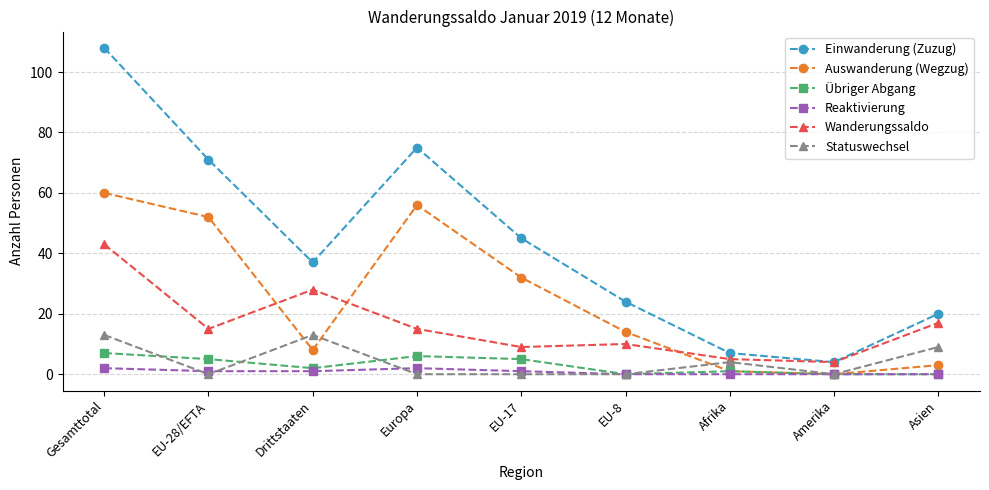

Count the Statuswechsel values in the range 0 to 9.

7